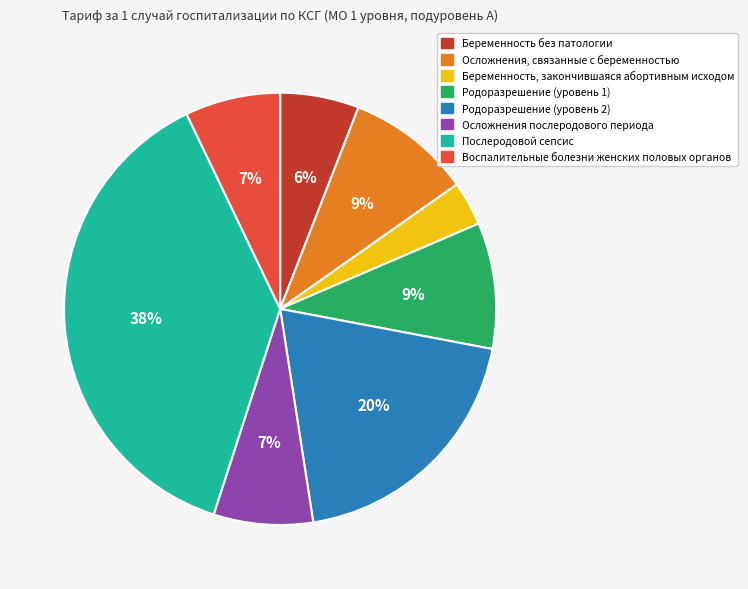

True or false: Родоразрешение (уровень 1) accounts for 9% of the total.

True